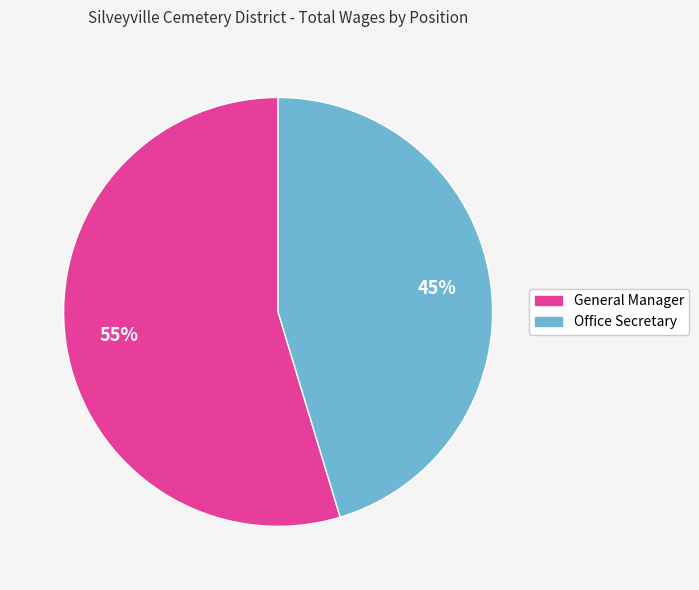

Is General Manager the majority of the pie?

Yes